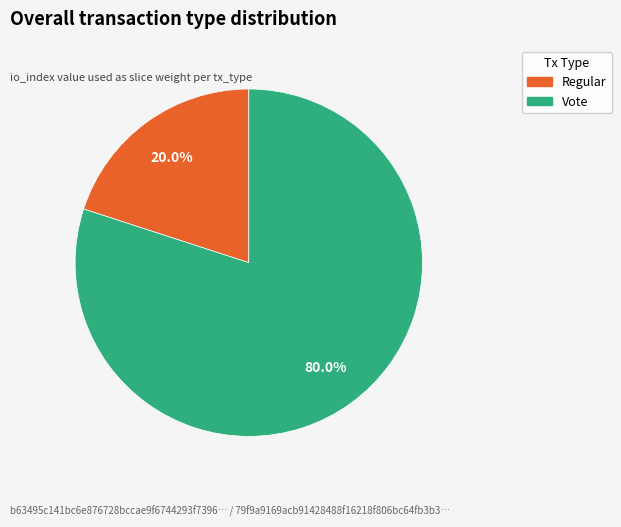

Is there any slice that represents more than half of the pie?

Yes